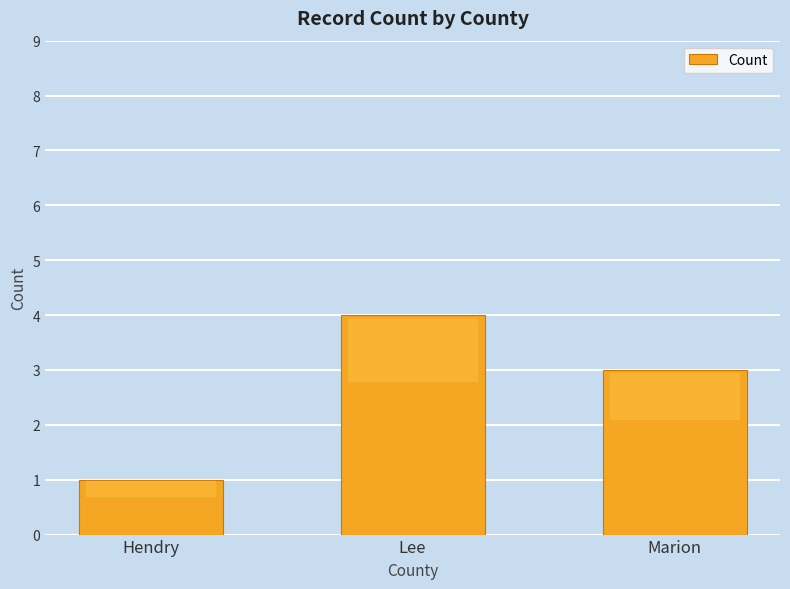

Rank the categories by value from lowest to highest.

Hendry, Marion, Lee